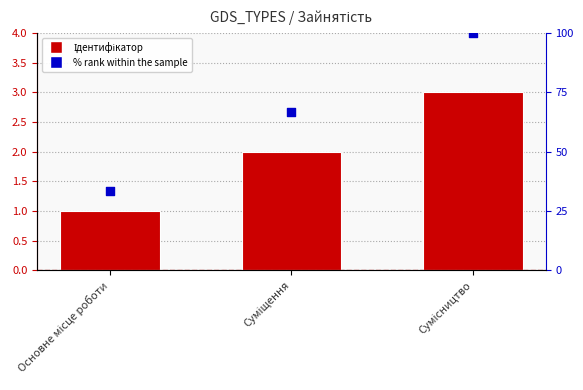

Which series has the widest spread of Y values?

% rank within the sample